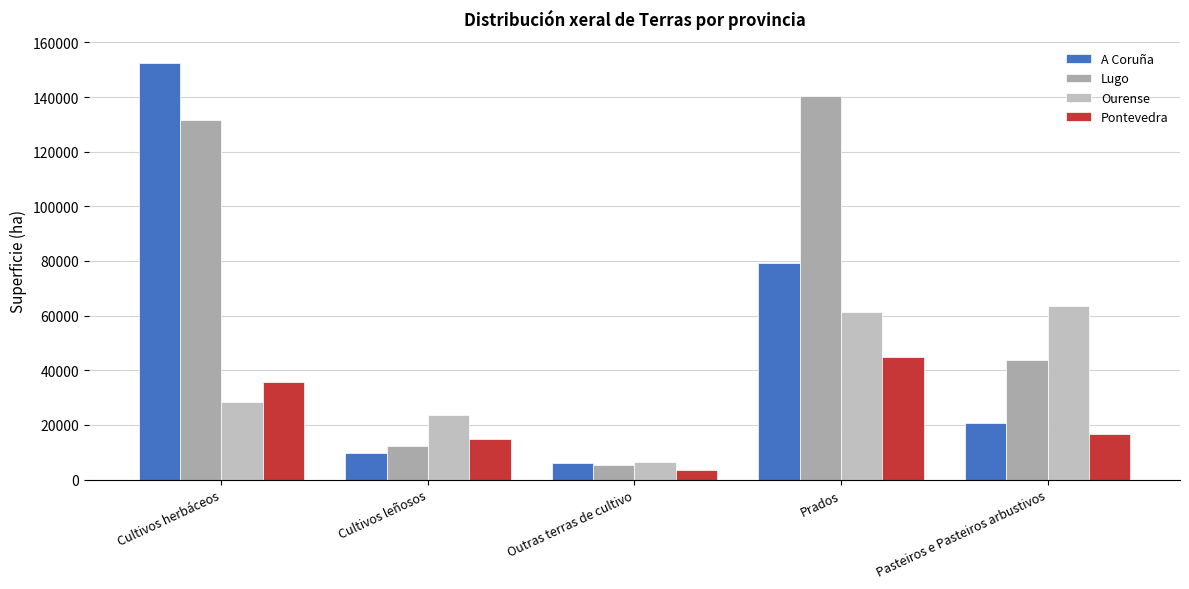

What is the total value across all series at Cultivos herbáceos?

348118.1